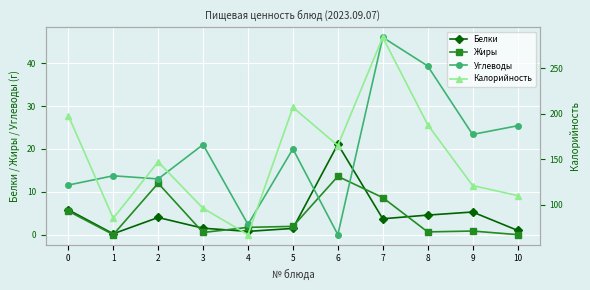

How many times do Углеводы and Белки cross each other?

2